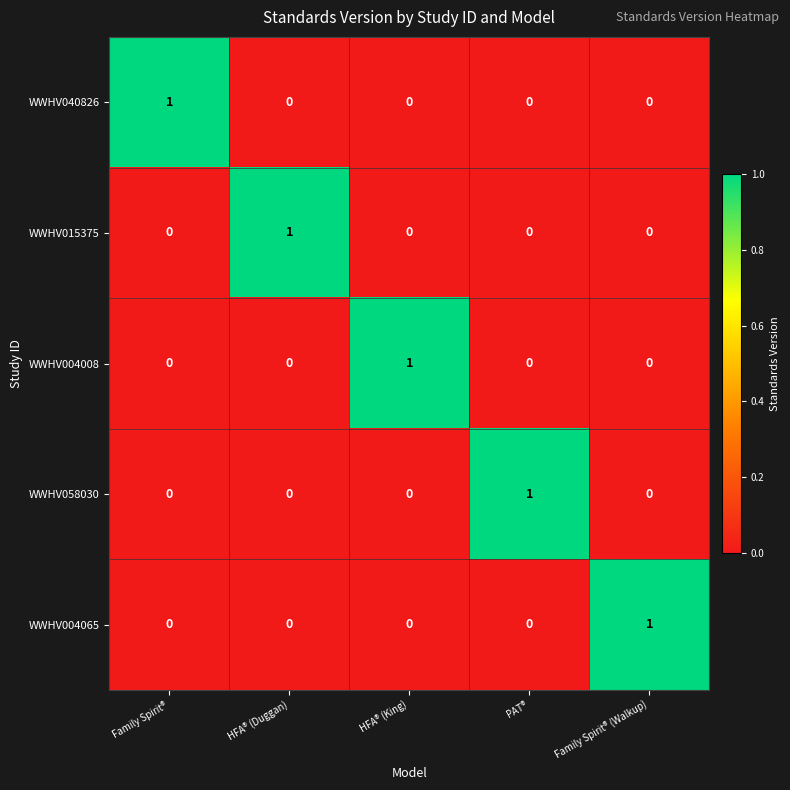

True or false: WWHV040826 has a value of 0 at HFA® (Duggan).

True